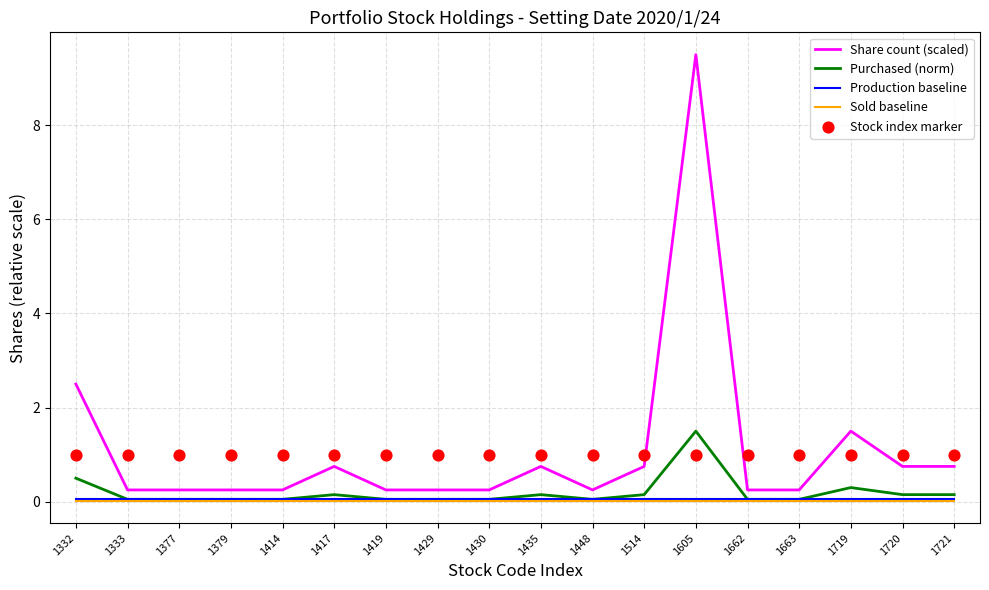

At how many categories does at least one series exceed 7?

1